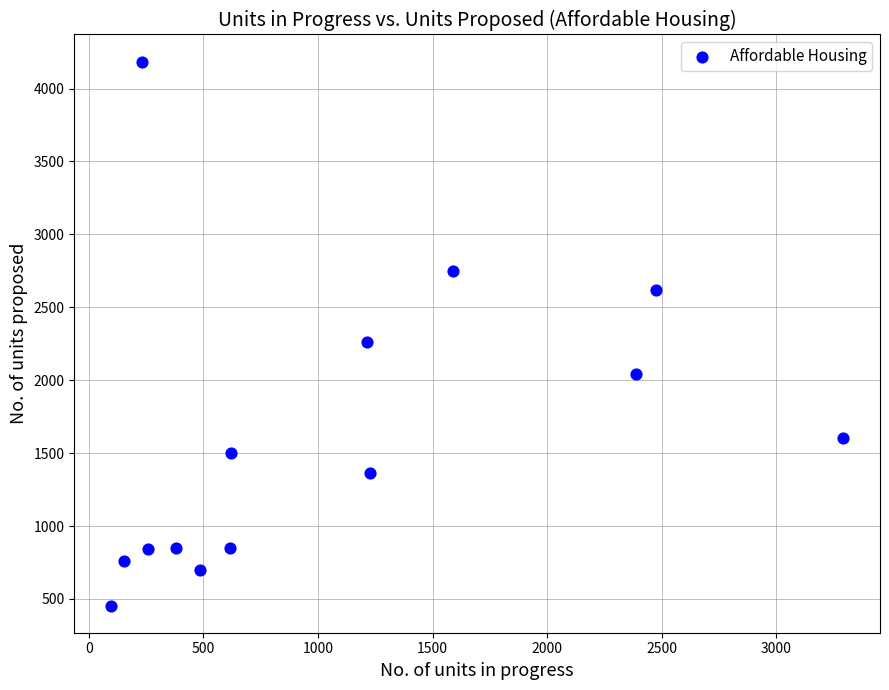

What Y value in the scatter plot is closest to 2319?

2259